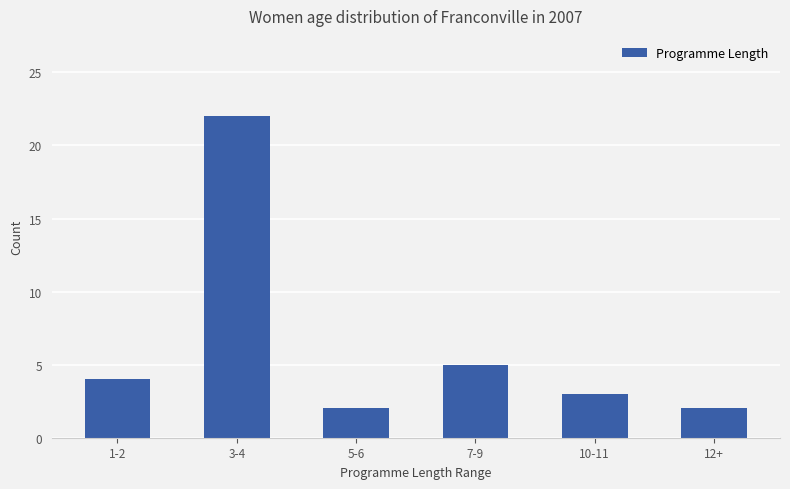

True or false: the data shows 2 at 12+.

True